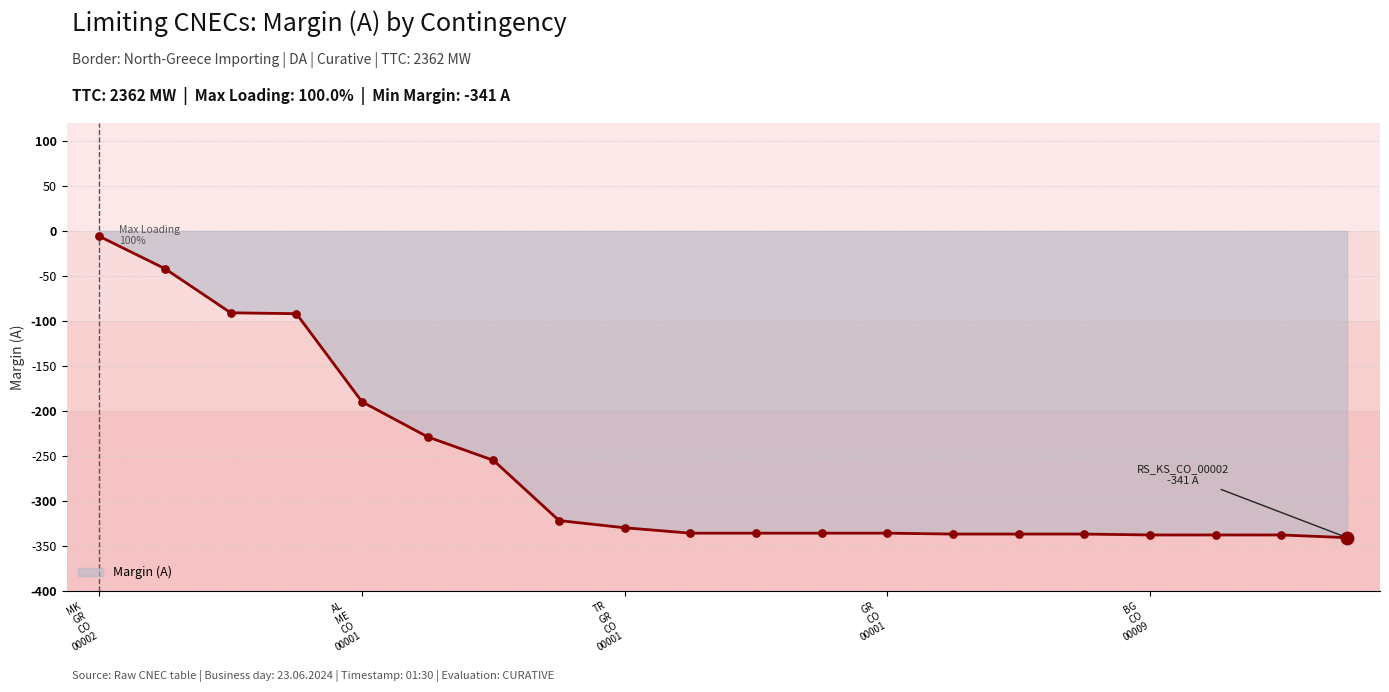

What is the minimum value shown in the chart?

-341